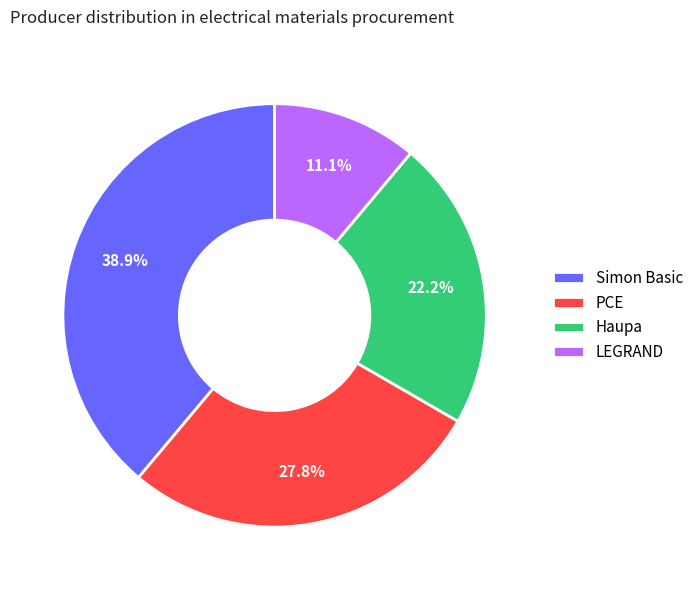

To the nearest percent, what percentage of the pie is LEGRAND?

11%